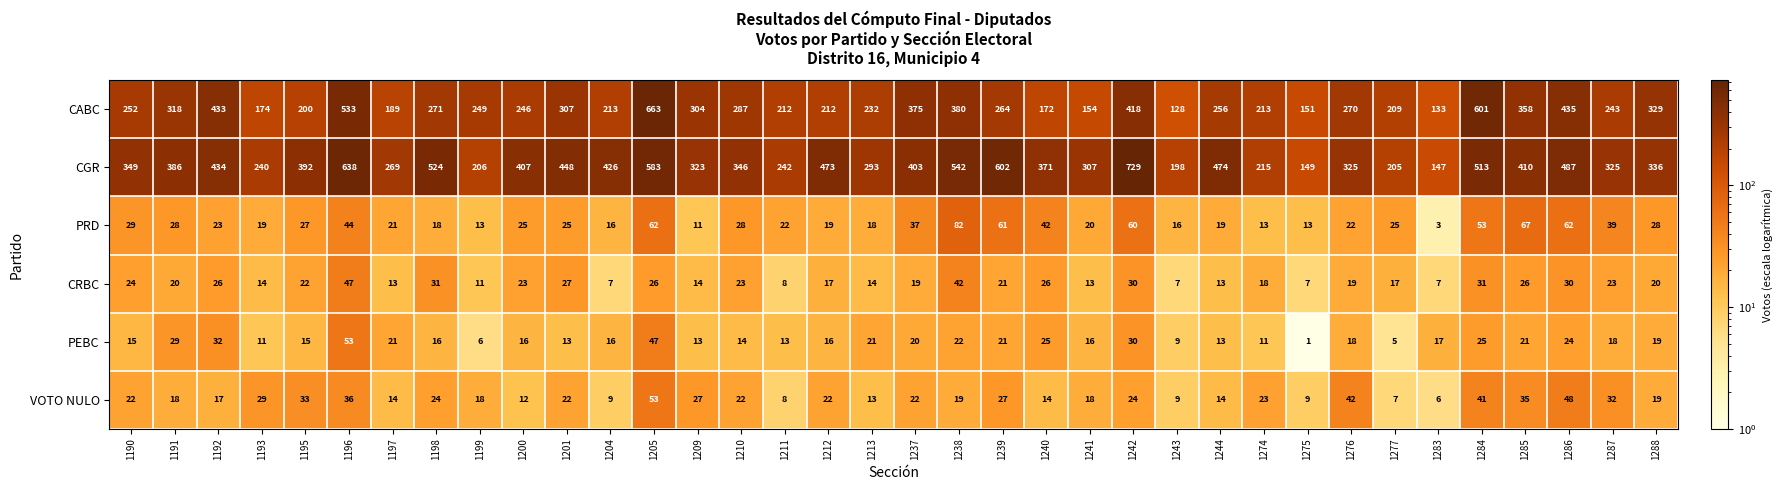

Count the number of data series in this chart.

6